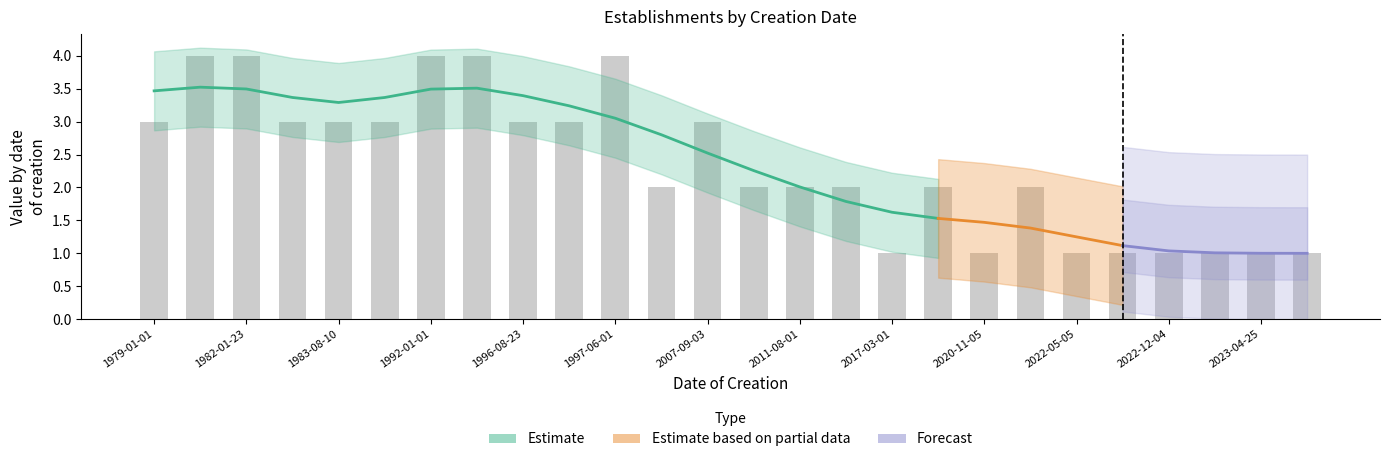

What is the value of the 21st bar from the left?

1